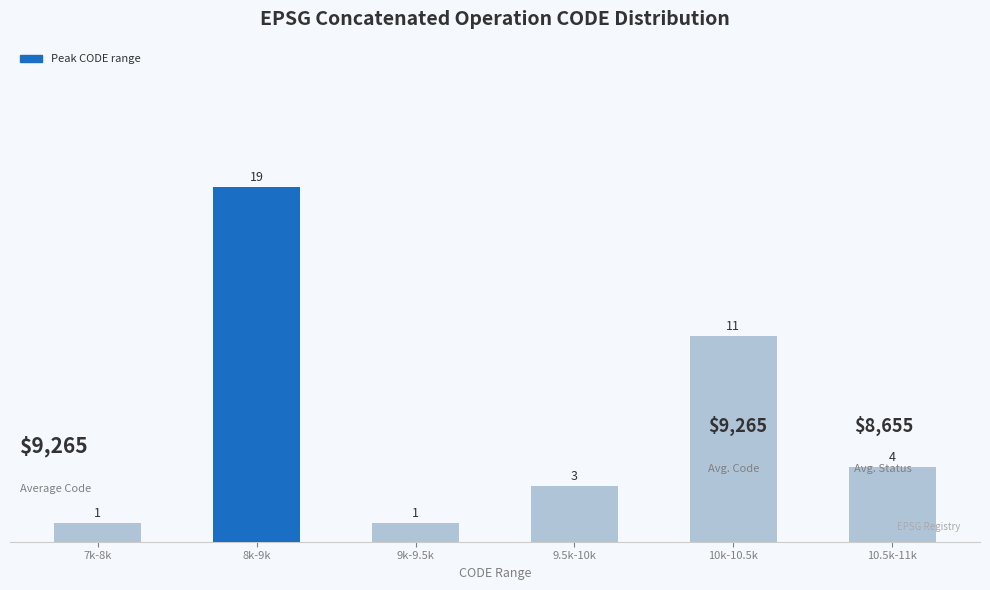

What is the sum of the values at 10k-10.5k and 9k-9.5k?

12